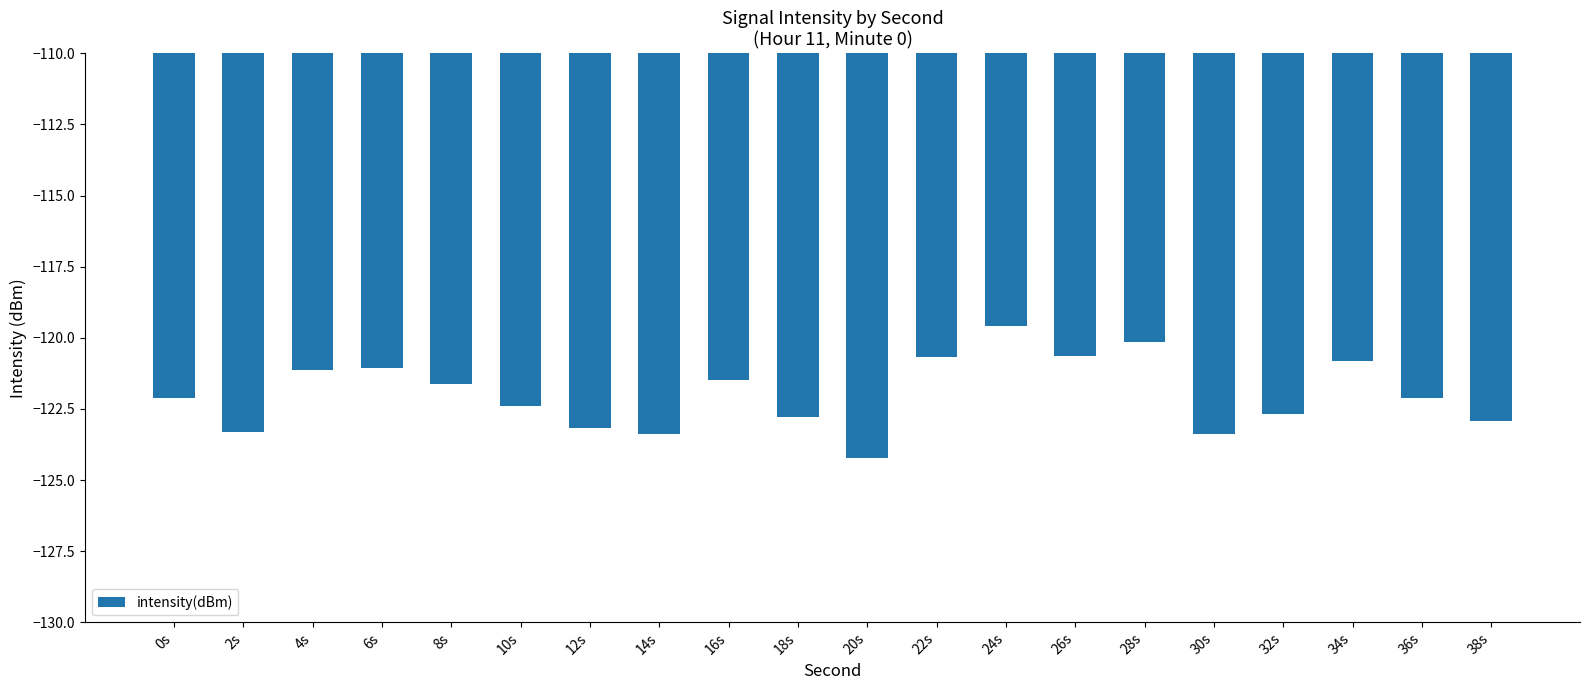

What is the change in value from 12s to 18s?

+0.4